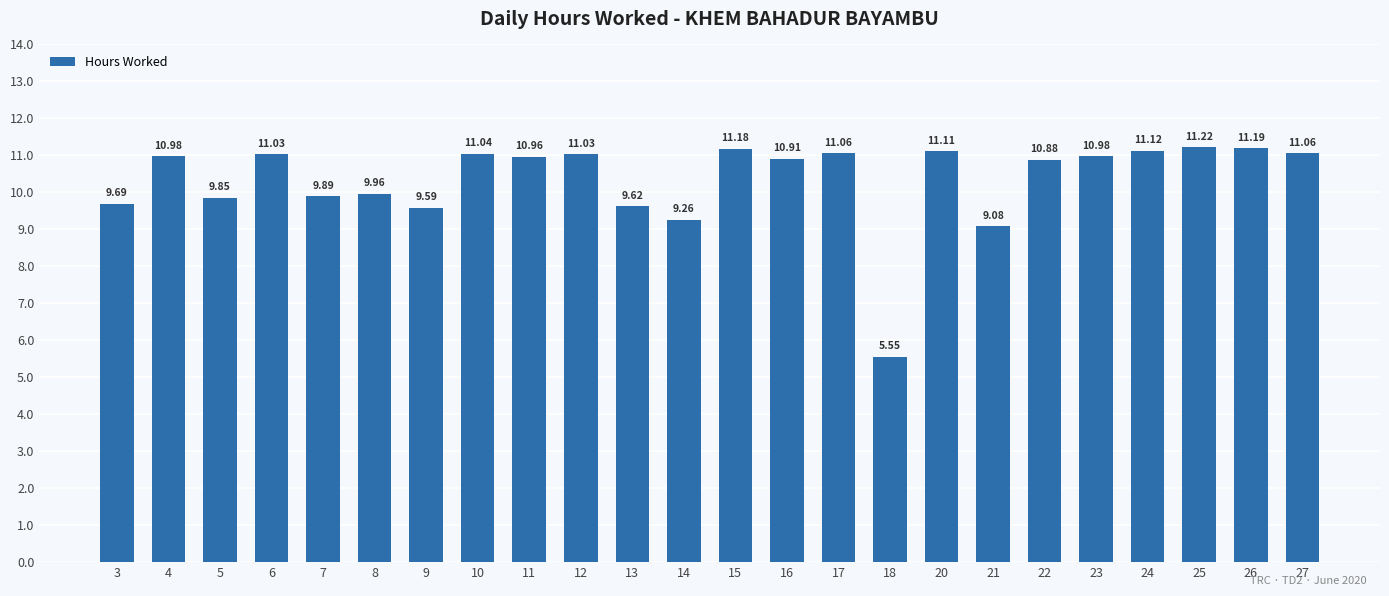

What is the difference between the maximum and minimum values?

5.7